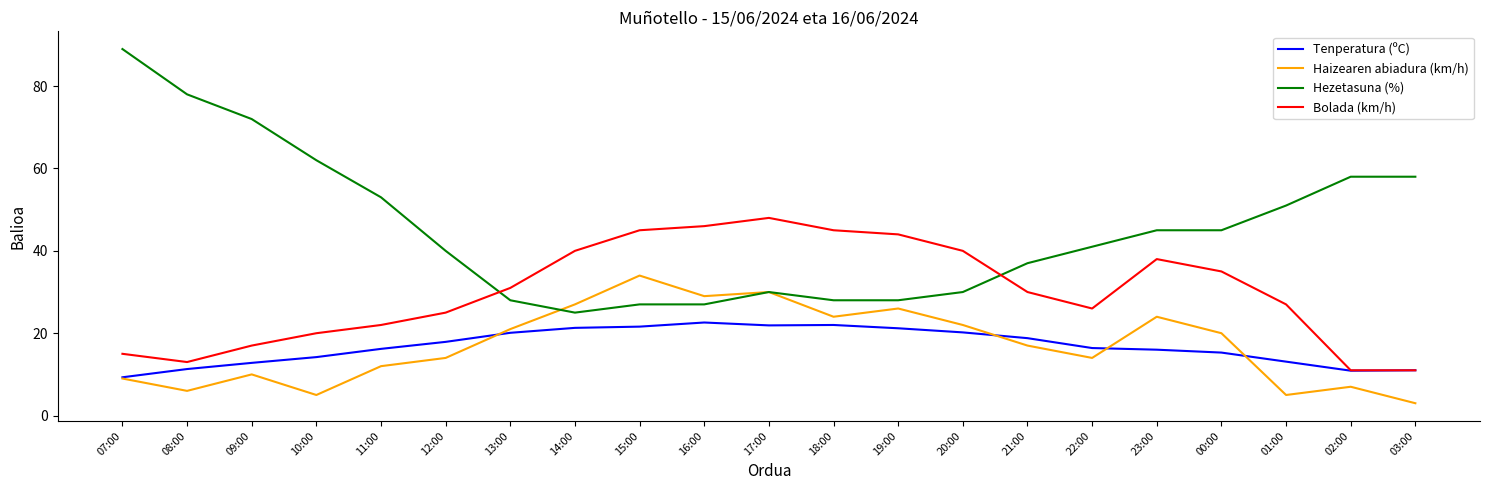

Is it true that Bolada (km/h) equals 8.4 at 01:00?

False